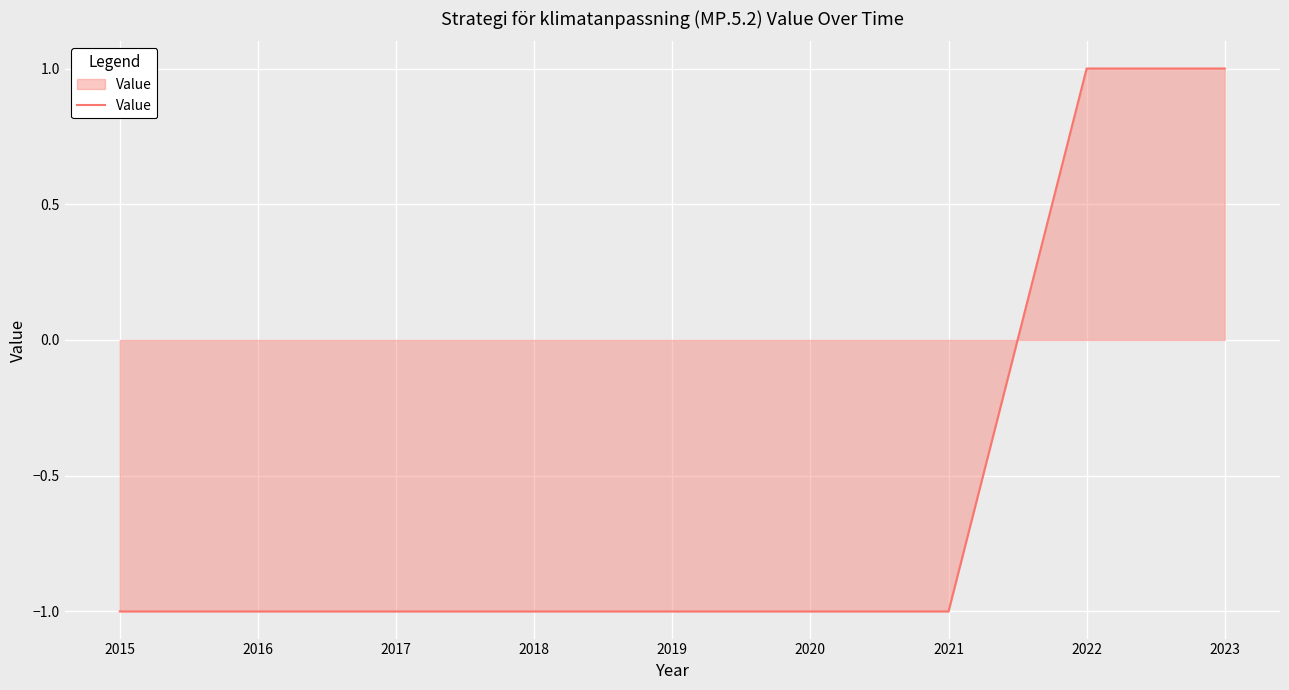

What is the ratio of the value at 2023 to the value at 2022?

1.0